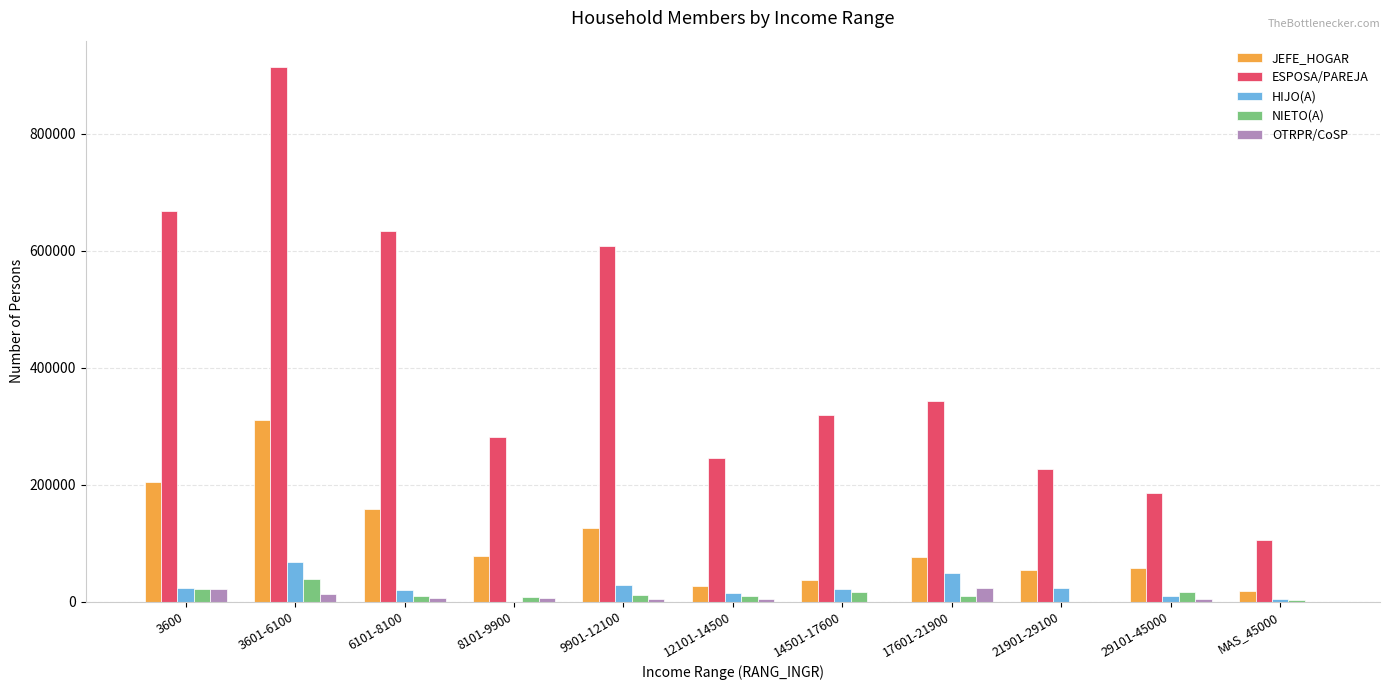

What value does the OTRPR/CoSP series have at 17601-21900, to the nearest 50?

23500